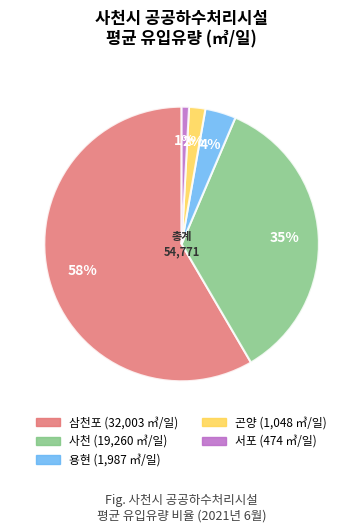

To the nearest percent, what is the difference between the 서포 and 곤양 slice percentages?

1%